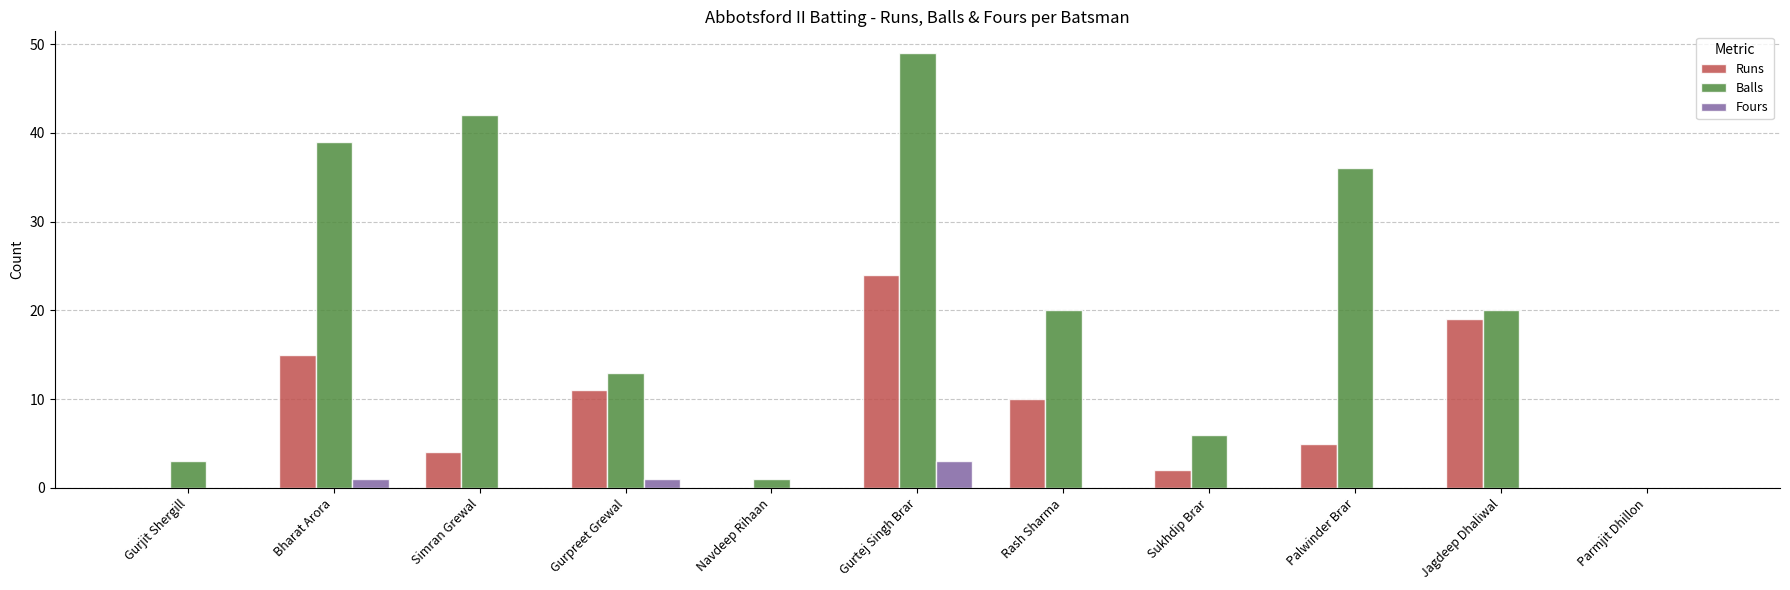

The value of Balls at Gurpreet Grewal is 18. True or false?

False